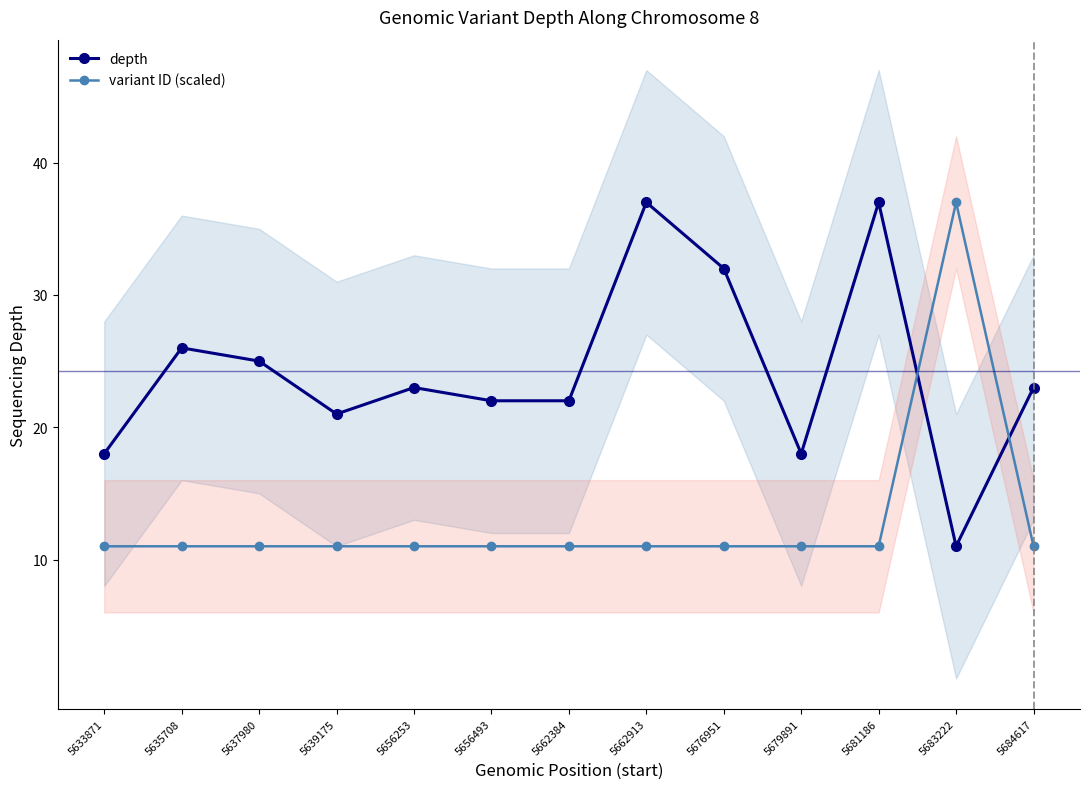

List the series in order of their overall mean, highest first.

depth, variant ID (scaled)